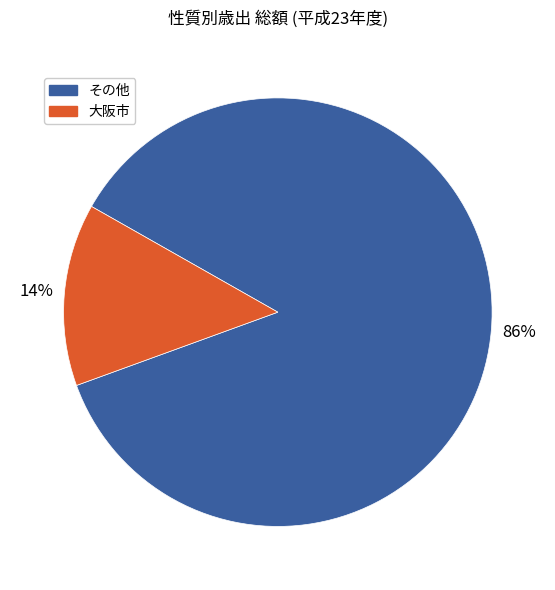

Is there a majority slice in this chart?

Yes